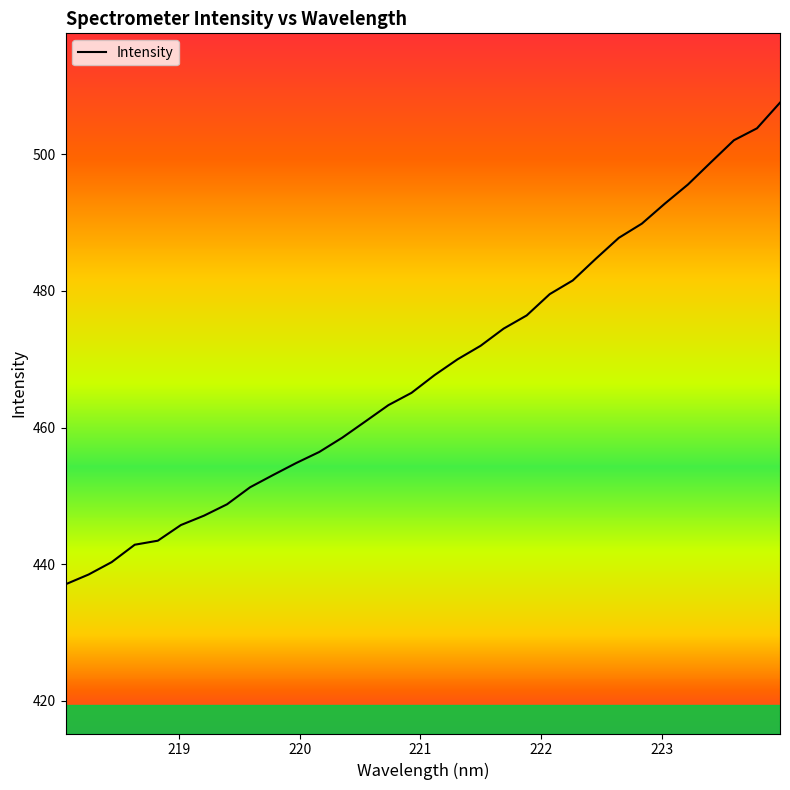

Count the number of values greater than 467.

16